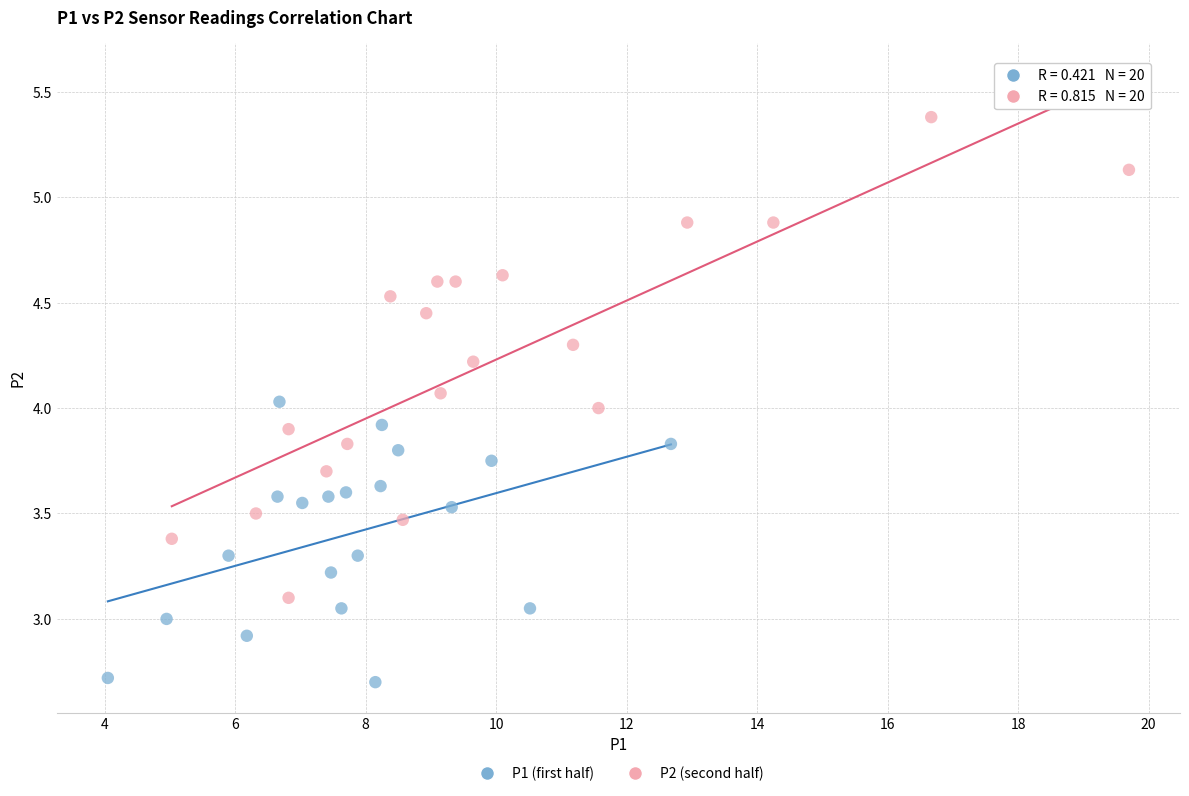

Which series reaches the minimum Y coordinate?

P1 (first half)